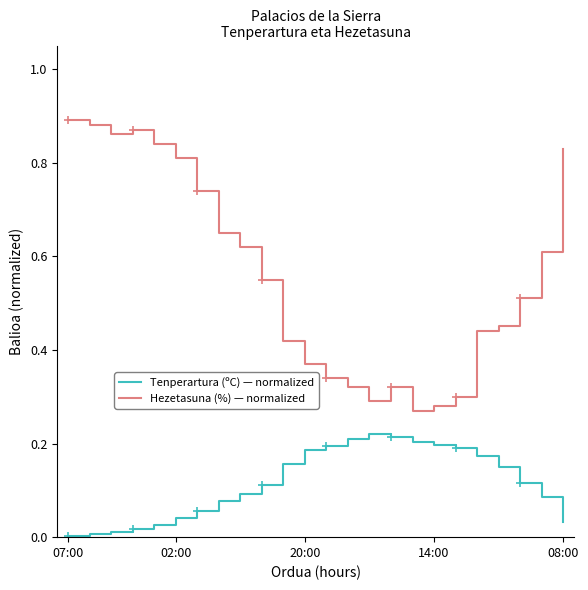

True or false: Hezetasuna (%) — normalized and Tenperartura (ºC) — normalized cross at least once.

False